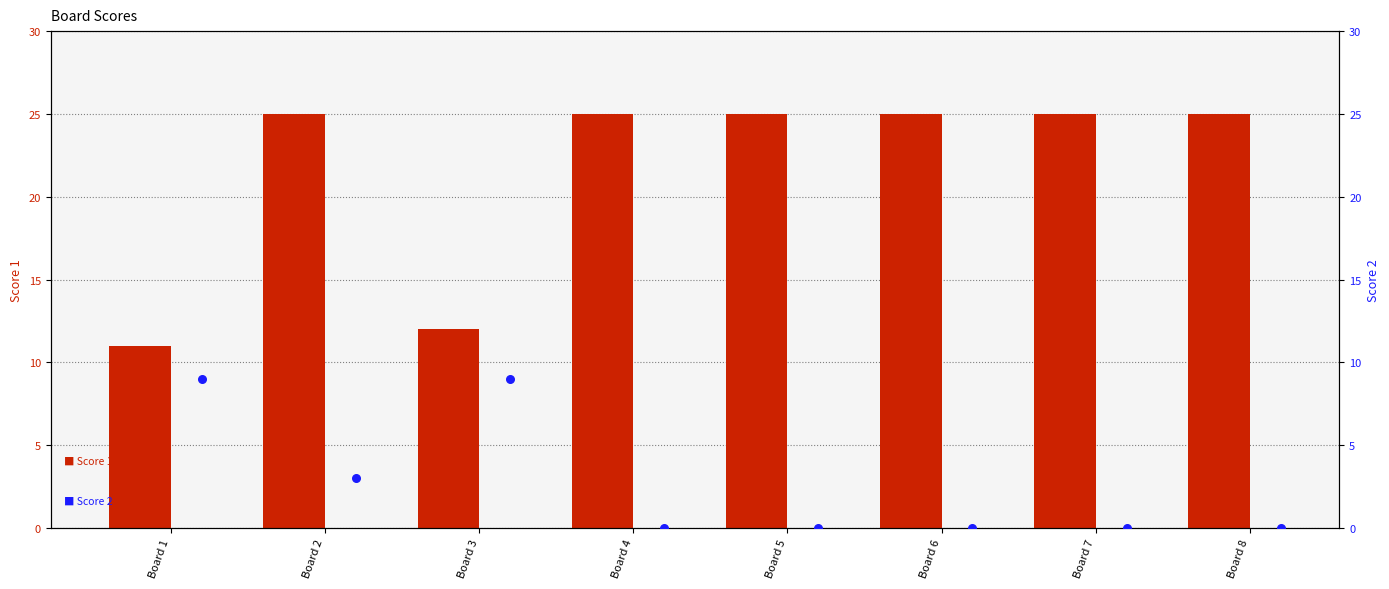

Which series reaches the minimum Y coordinate?

Score 2